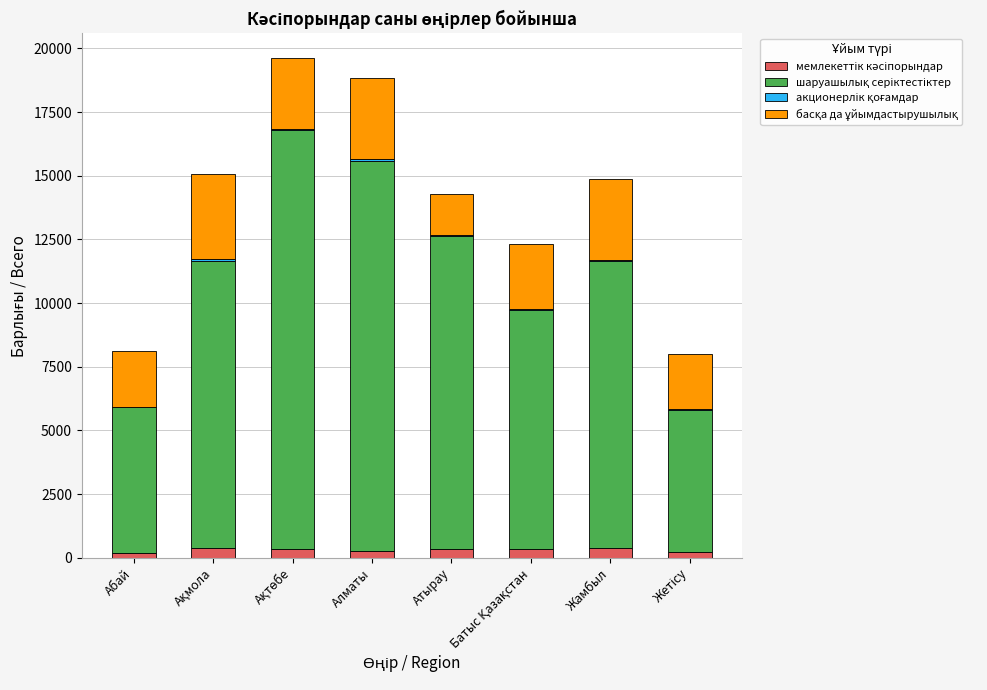

What is the average value of the акционерлік қоғамдар series?

37